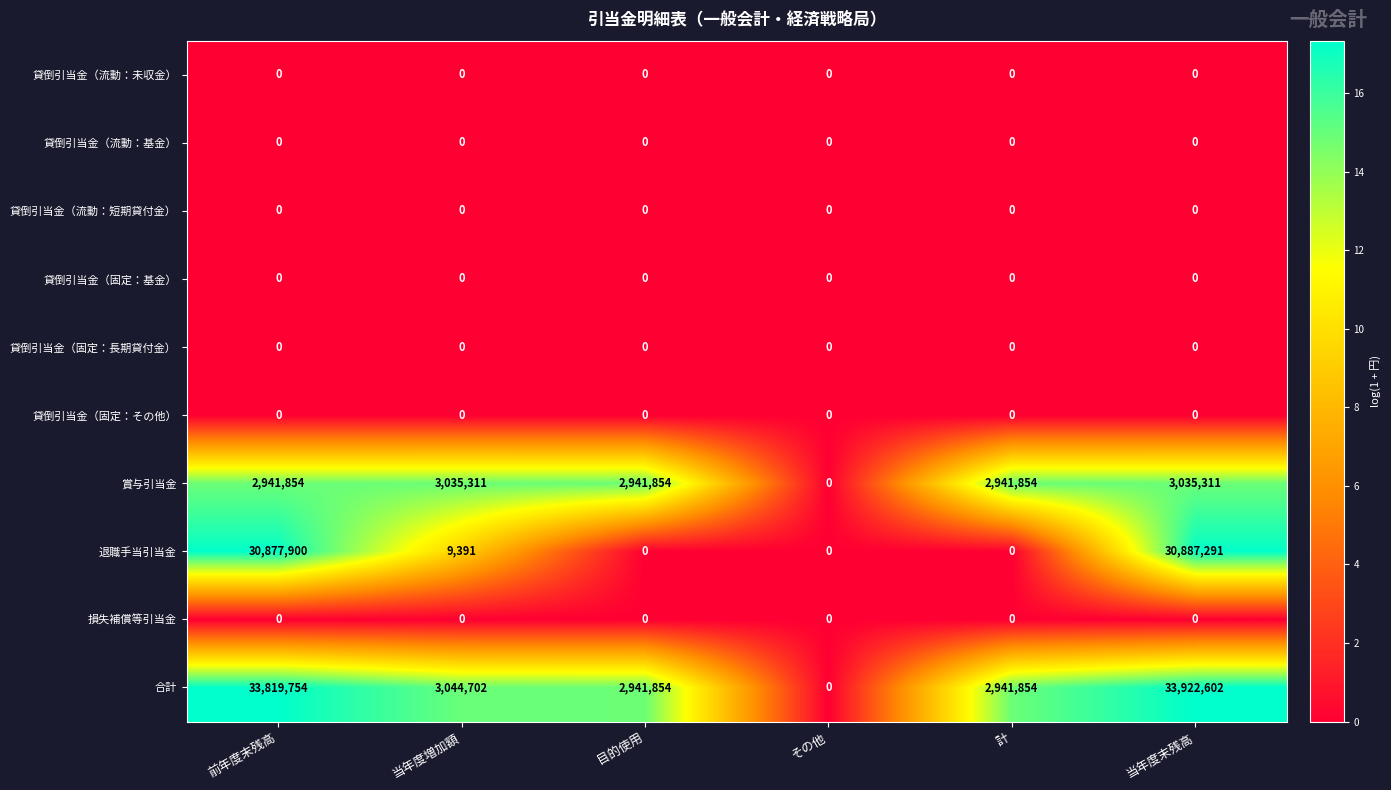

Which series has the largest total across all categories?

合計